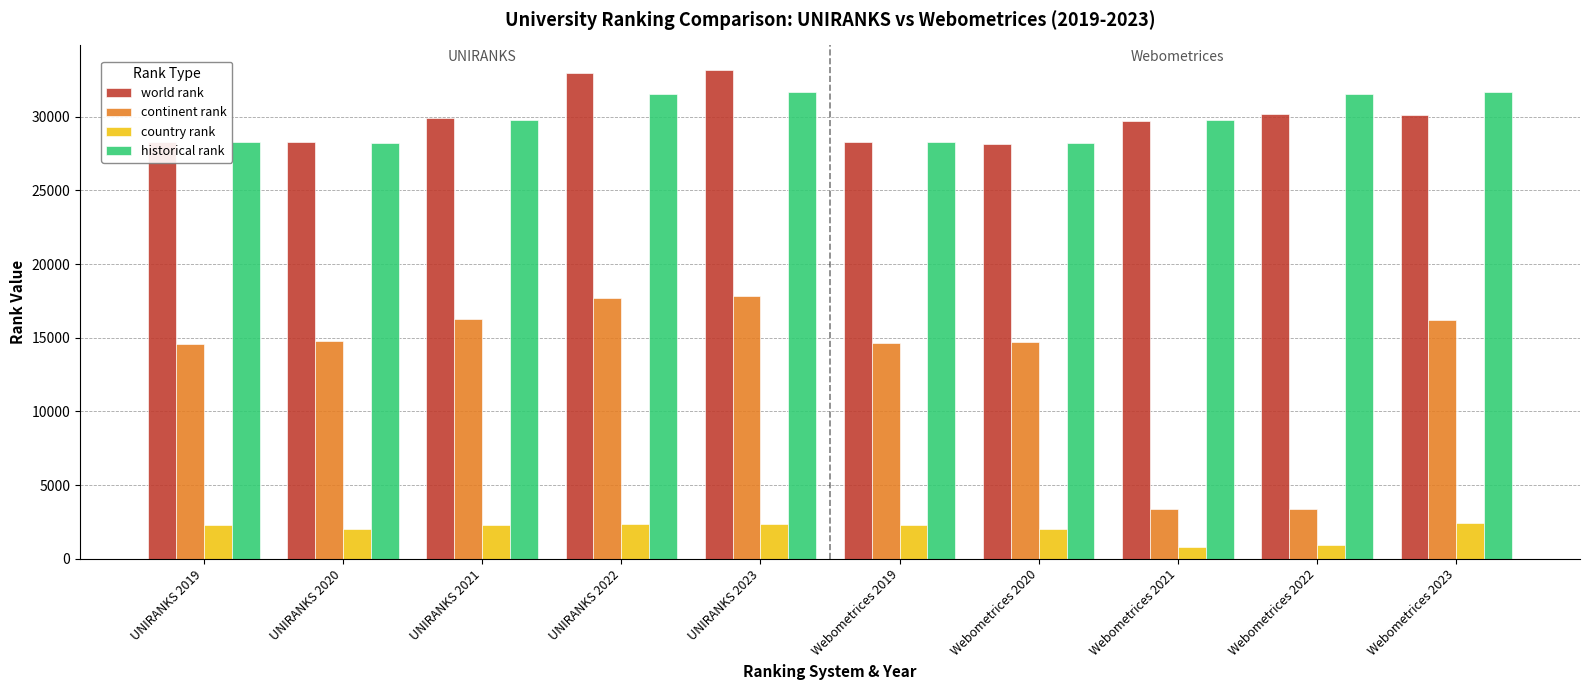

What is the minimum value shown in the chart?

789.0